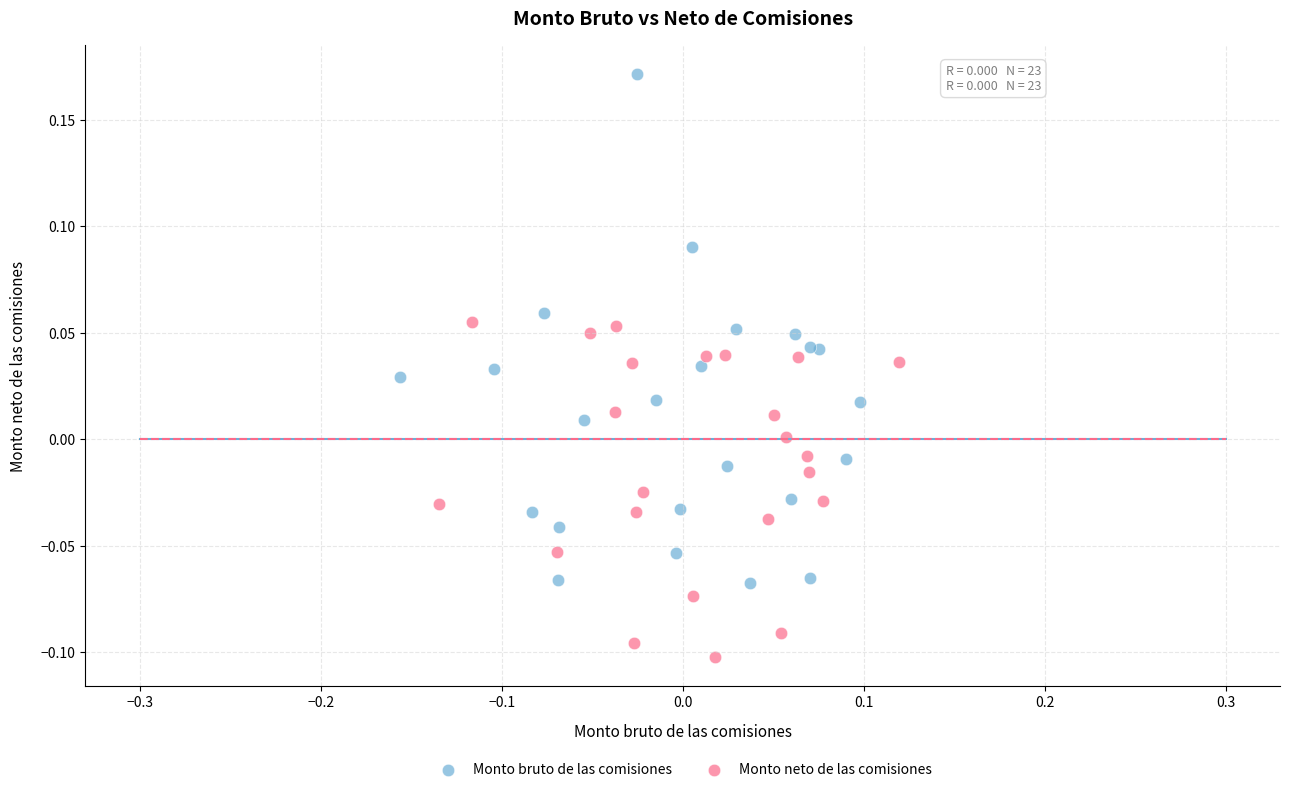

Which series contains the highest Y value?

Monto bruto de las comisiones